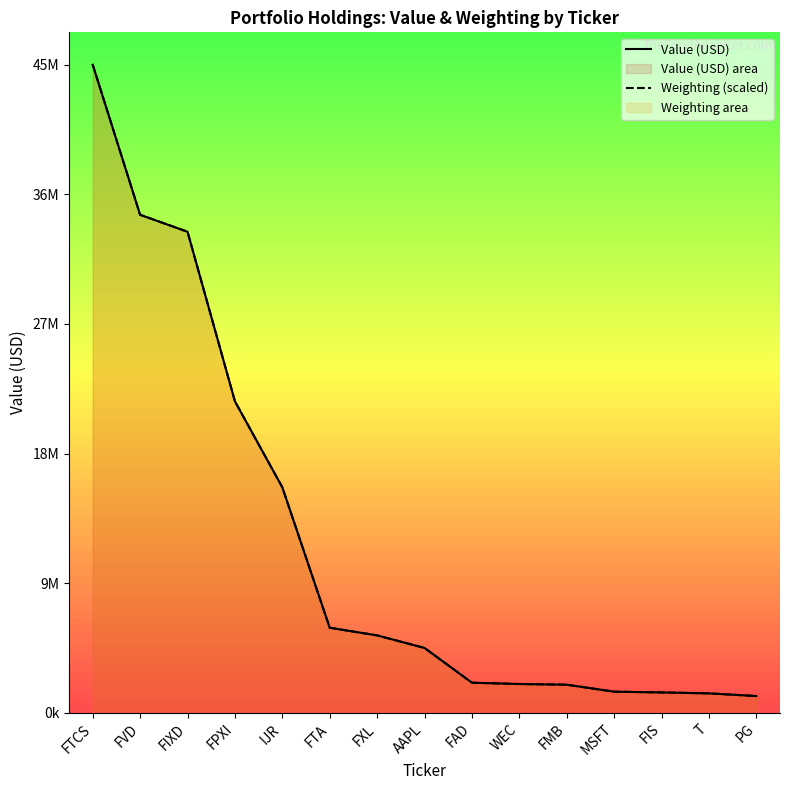

What is the difference between the Weighting (scaled) values at FIXD and T?

32481339.8